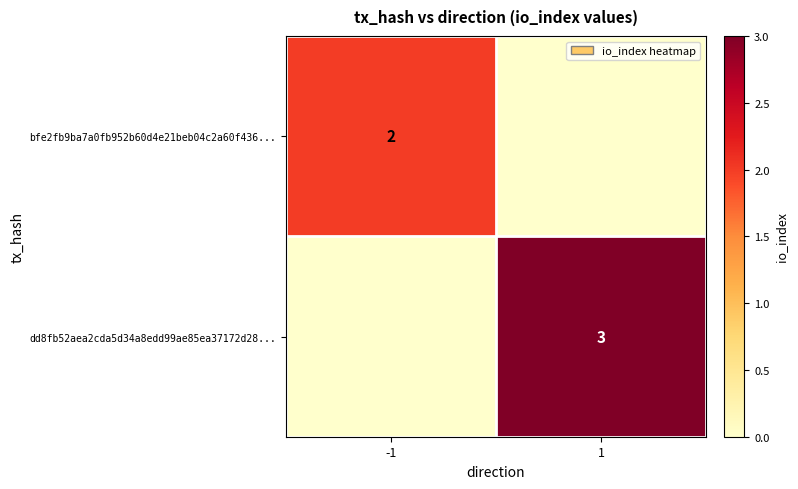

Is the value of bfe2fb9ba7a0fb952b60d4e21beb04c2a60f436... at -1 greater than the value of dd8fb52aea2cda5d34a8edd99ae85ea37172d28... at 1?

No